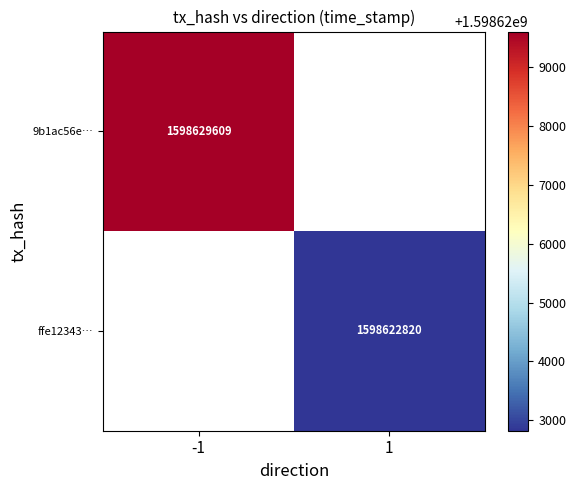

Is it true that ffe12343… equals 901140369 at 1?

False